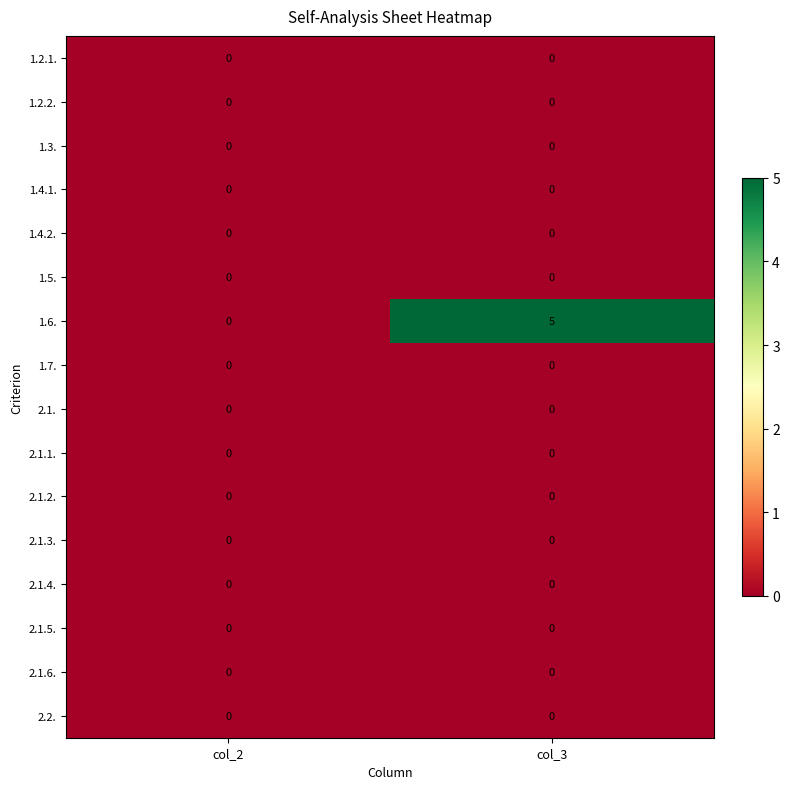

True or false: 2.1.6. has a value of 0 at col_2.

True